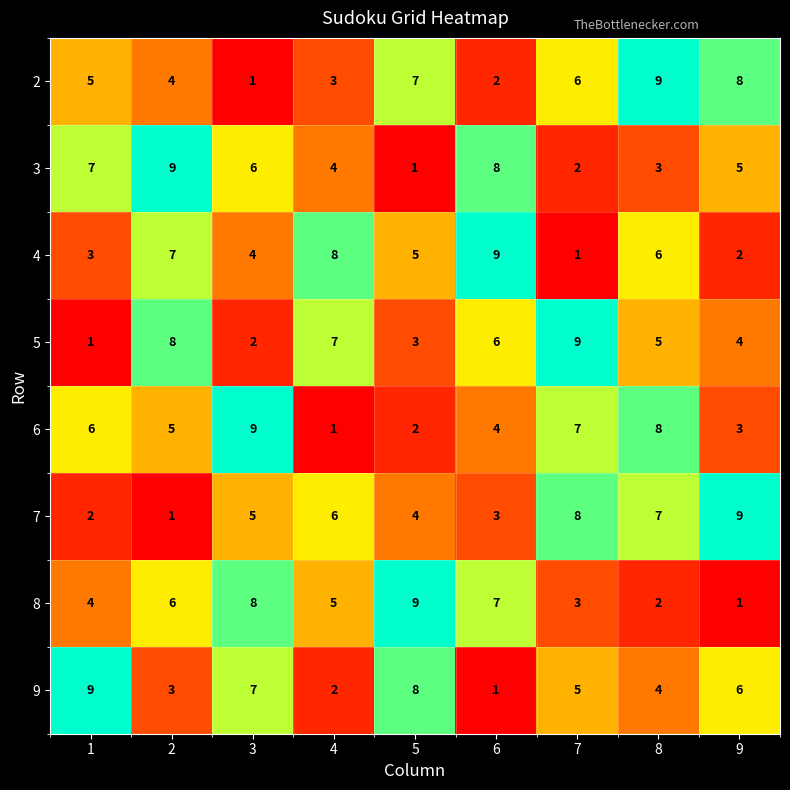

Count the number of categories in the chart.

9